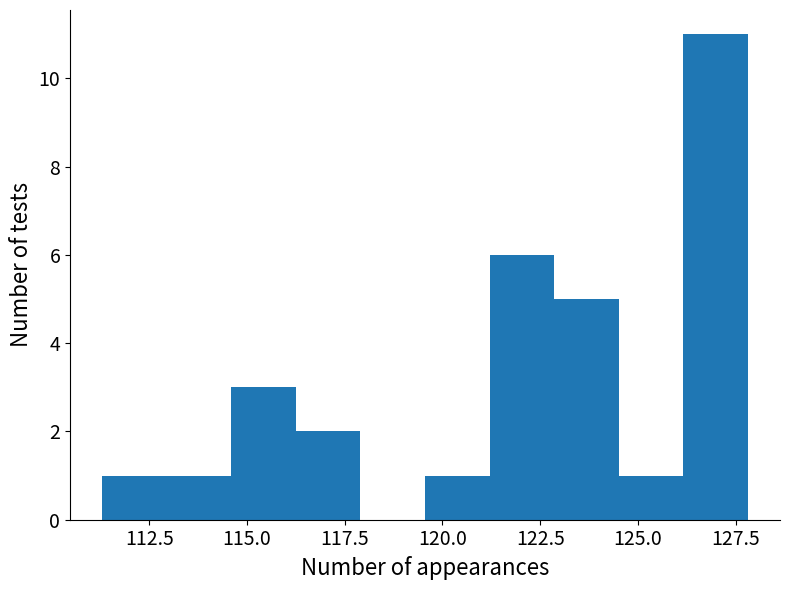

Read against the x-axis, roughly where is the centre of the tallest bar?

127.0